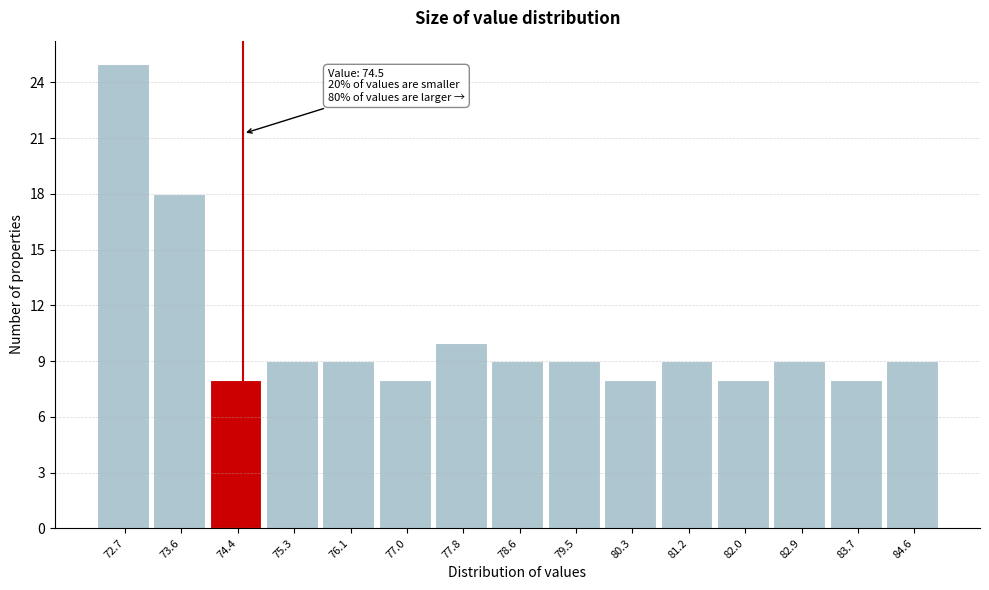

Over which range of the x-axis is the bar tallest?

72.3 to 73.1